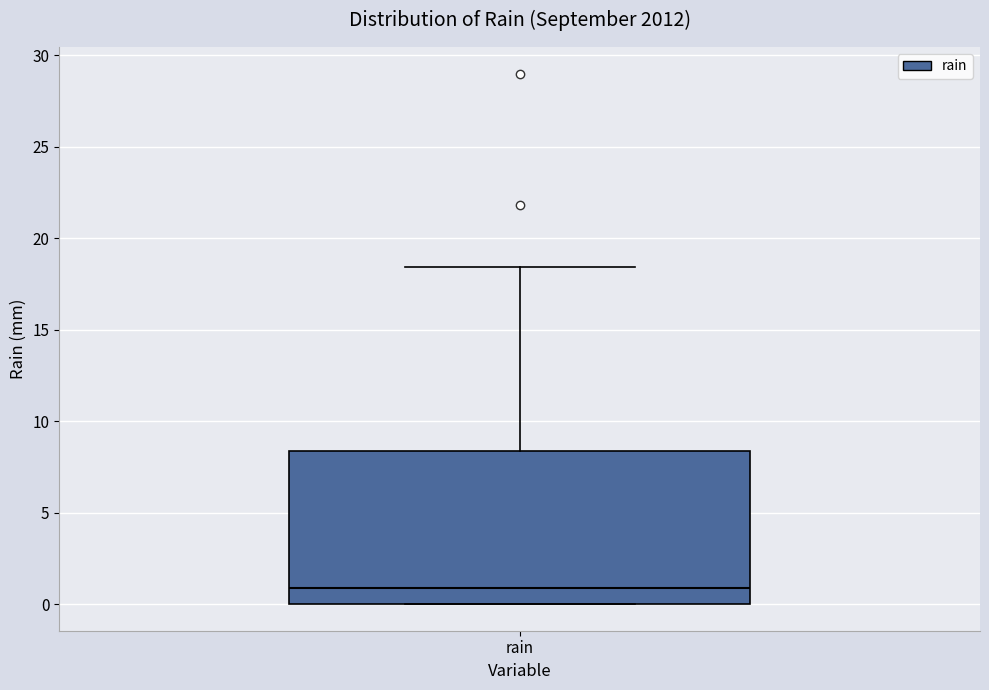

Transcribe this box plot: give where the median line is, the range the box spans, and where the two whiskers end, as read against the y-axis. The values are not printed on the chart, so give them approximately, as read against the axis.

median 1.0, box 0.0 to 8.5, whiskers 0.0 to 18.5